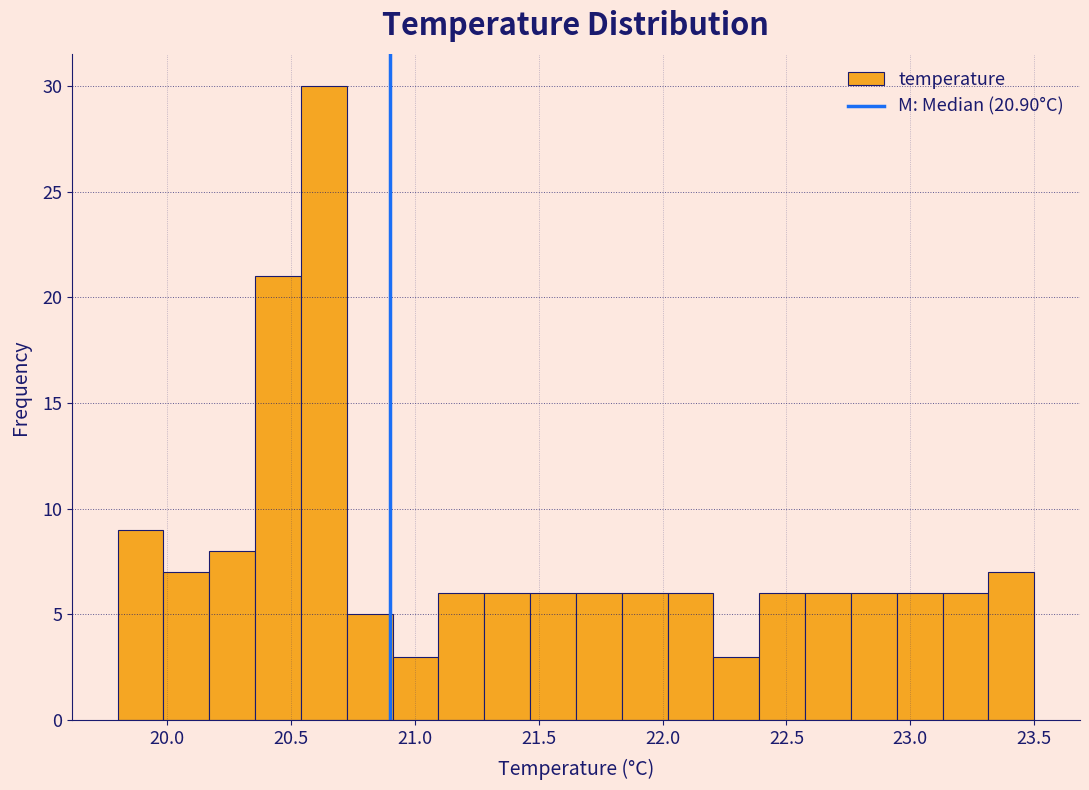

Around what value on the x-axis is the tallest bar? Give the approximate position of its centre, as read against the axis.

20.65